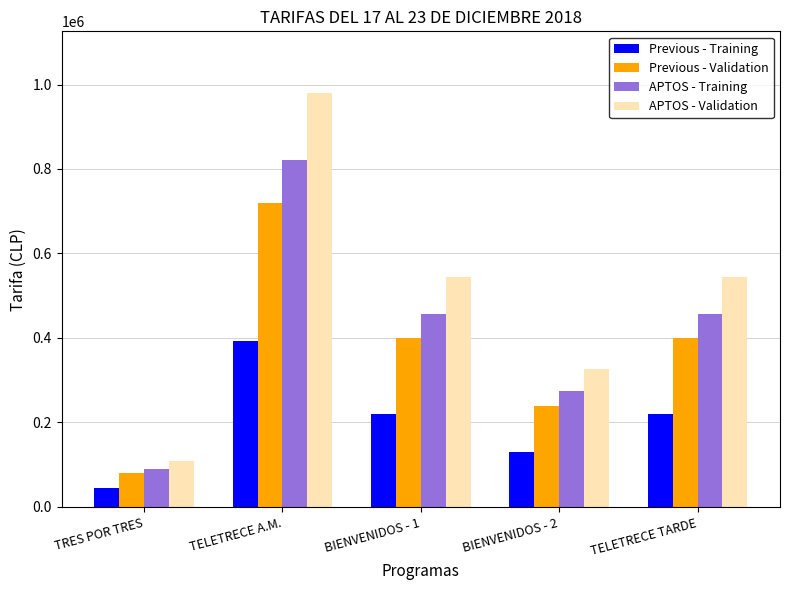

Which label corresponds to the largest value in the chart?

TELETRECE A.M.